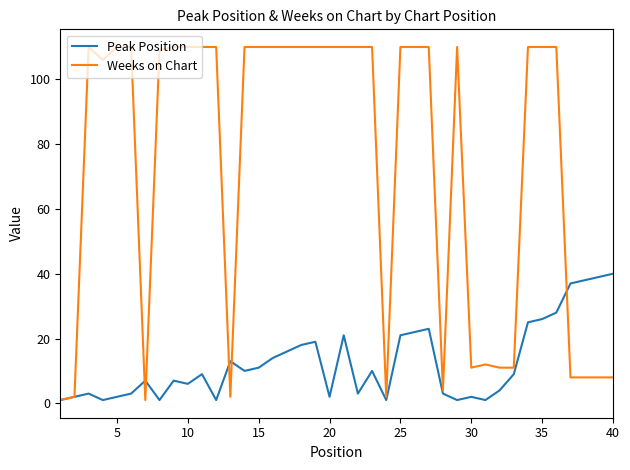

Which series has the largest total across all categories?

Weeks on Chart